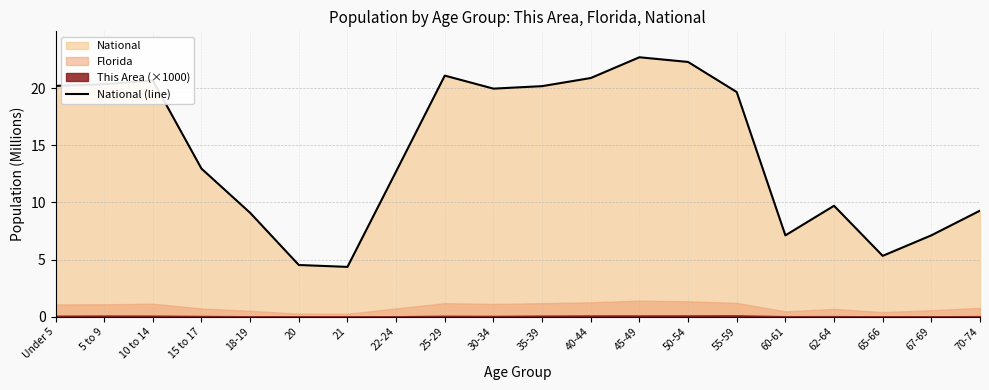

At which category does the chart reach its minimum across all series?

21